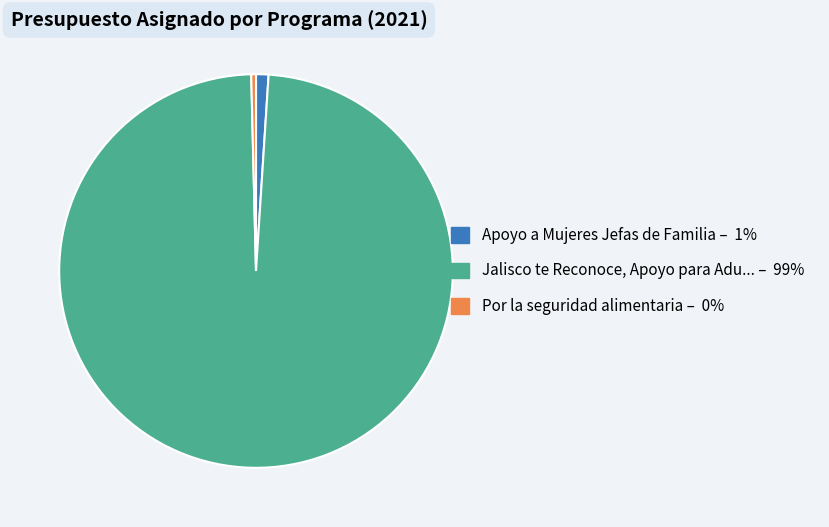

Does any single category account for the majority?

Yes